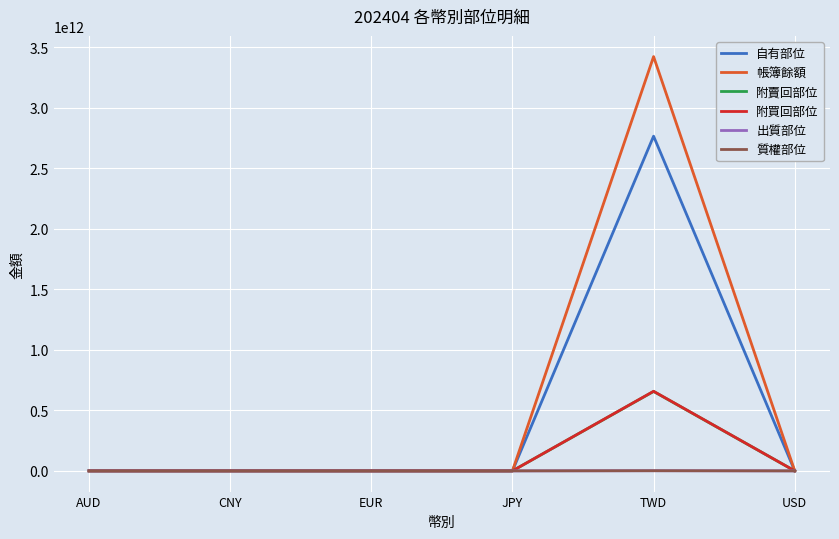

At which category is the sum across all series the highest?

TWD